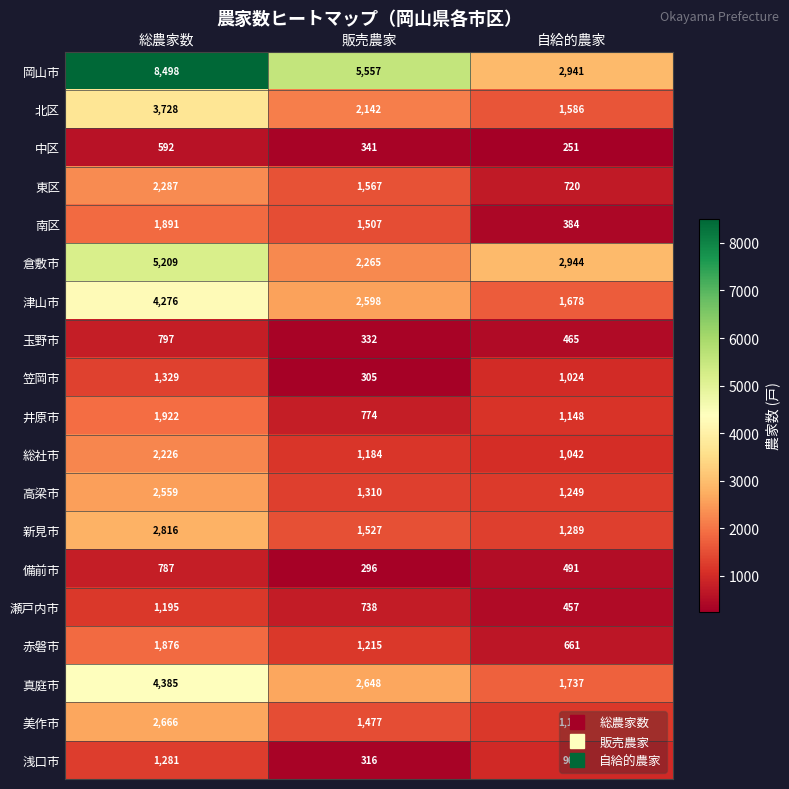

The 岡山市 series shows 1591 at 自給的農家. True or false?

False